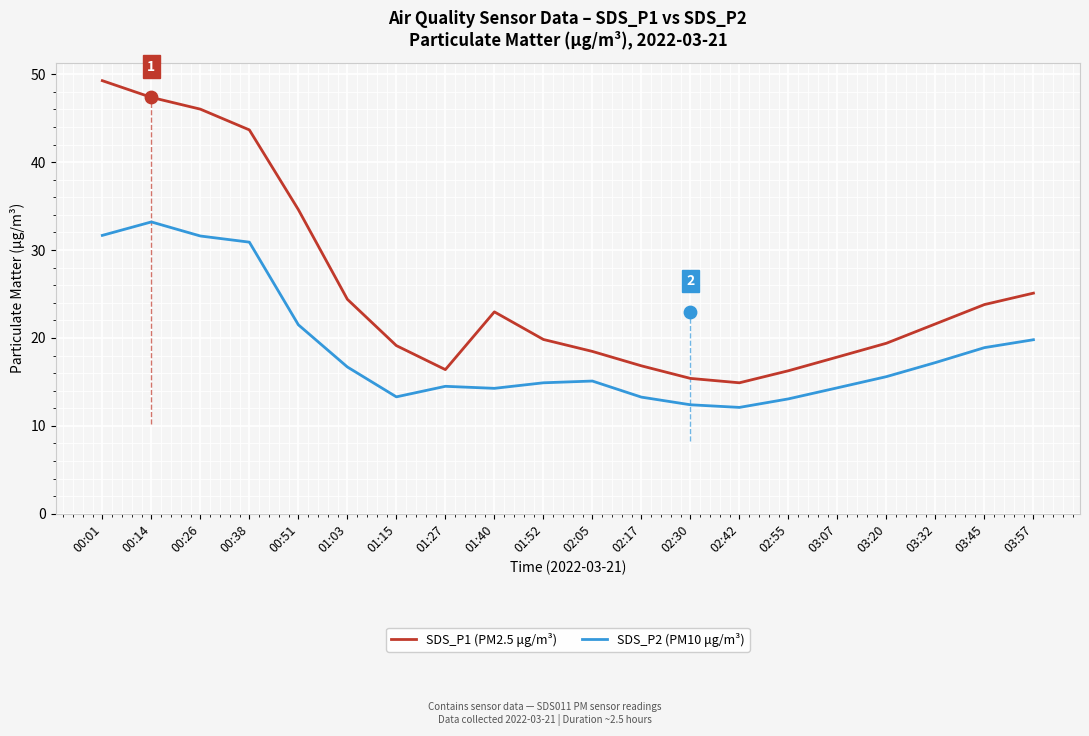

What are all the series names shown in the legend?

SDS_P1 (PM2.5 μg/m³), SDS_P2 (PM10 μg/m³)